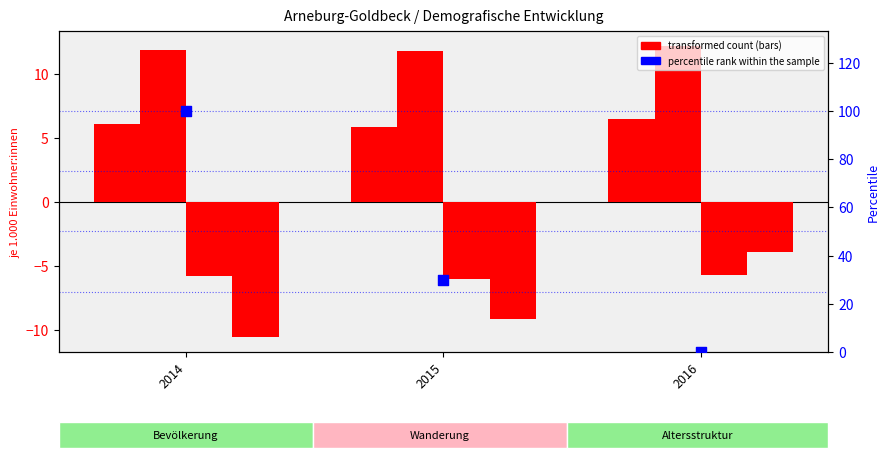

Which series has the largest total across all categories?

percentile rank within the sample